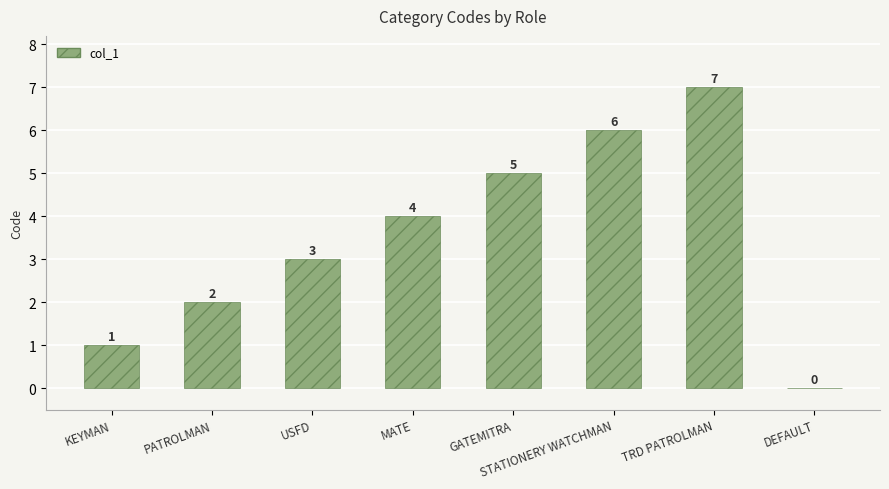

Does the chart contain stacked bars?

No